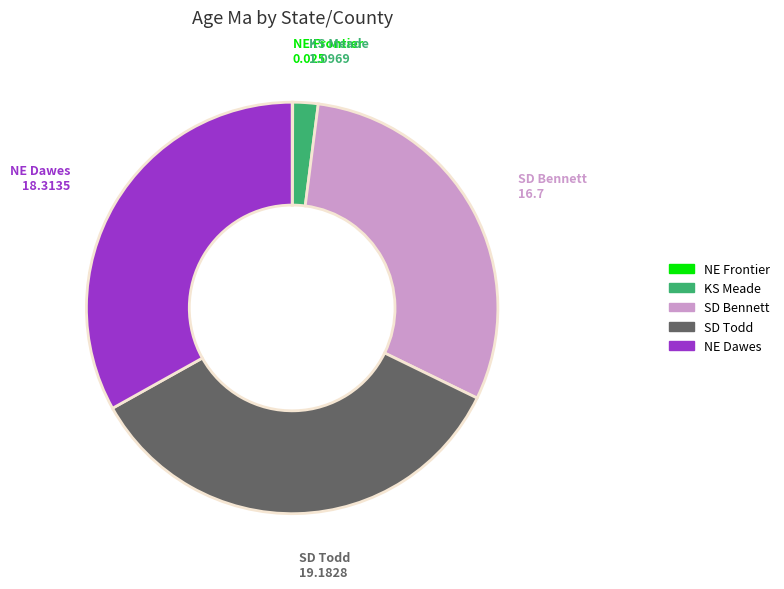

Does any single category account for the majority?

No